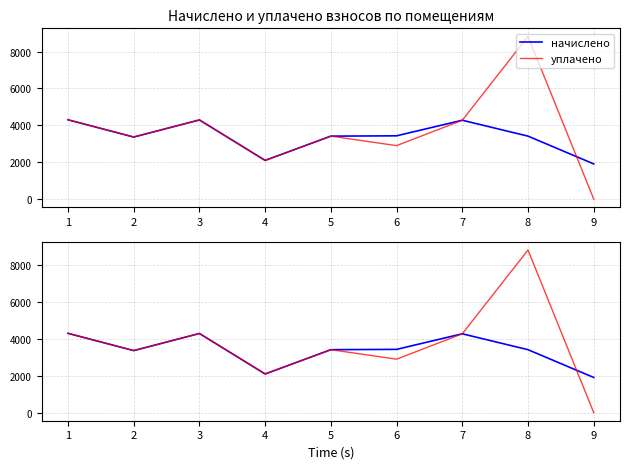

How many lines are shown in the chart?

2